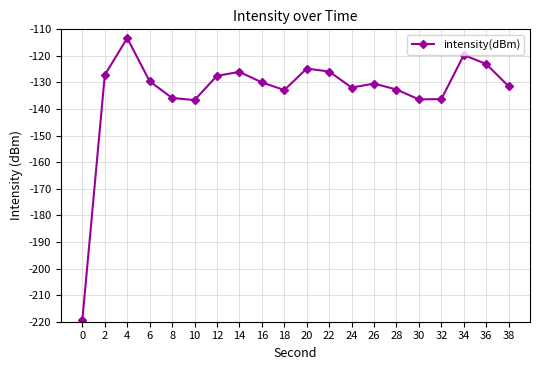

What is the change in value from 4 to 34?

-6.4